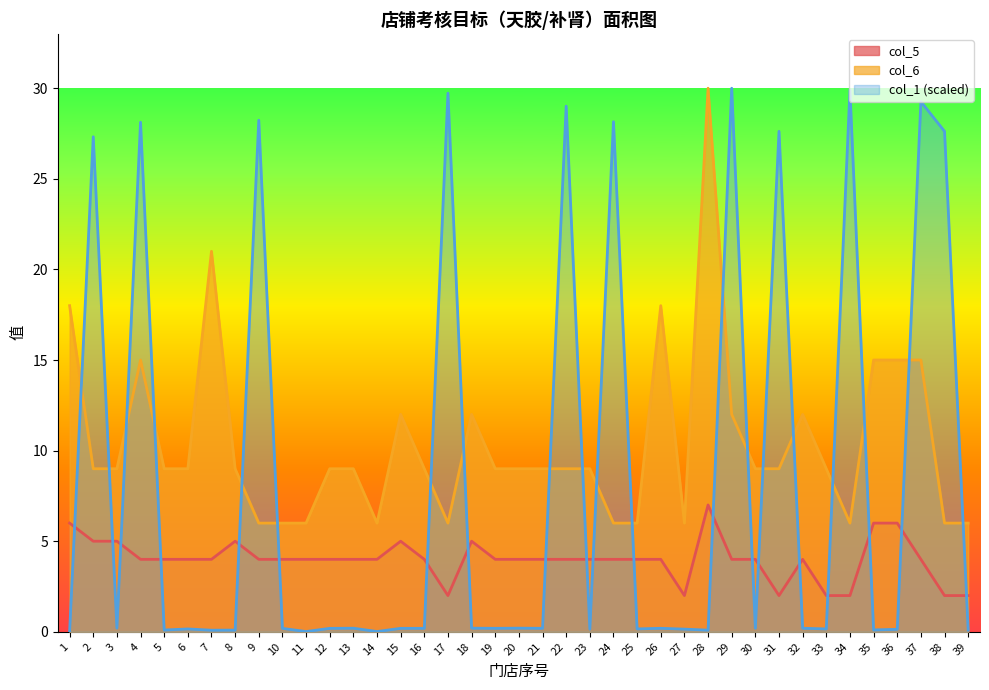

At how many categories does at least one series exceed 19?

13